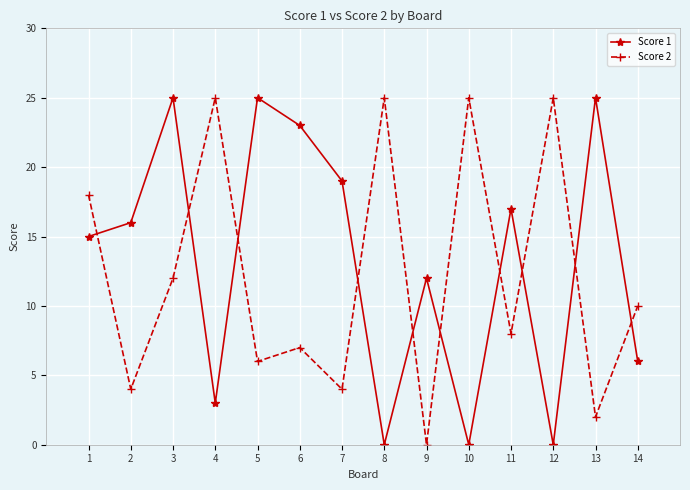

Is the value of Score 2 at 11 greater than the value of Score 1 at 3?

No